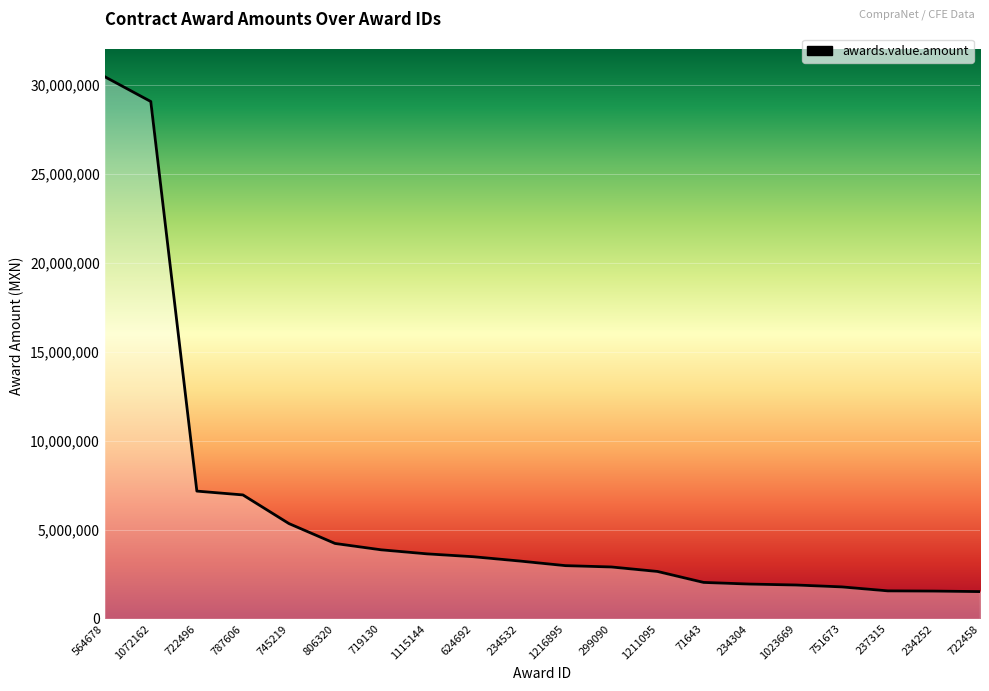

What is the difference between the values at 751673 and 234532?

1455339.4